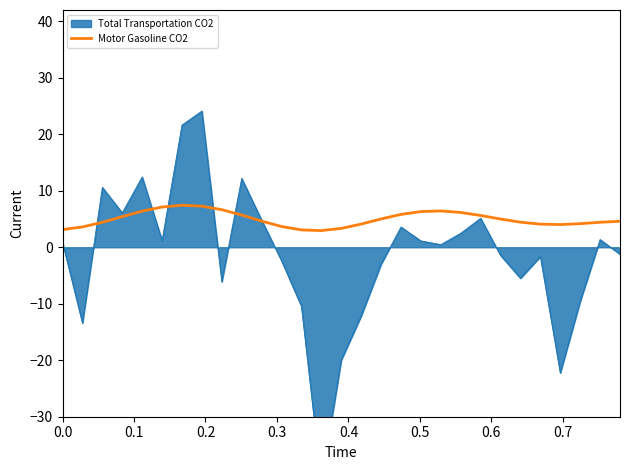

Count the number of categories in the chart.

29